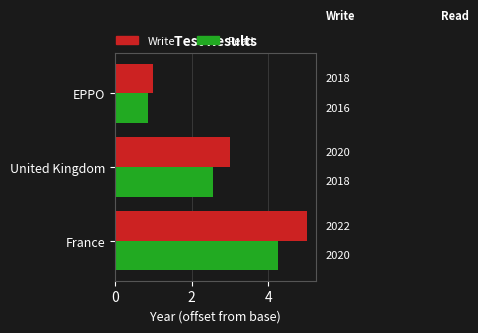

Is it true that yr_add (normalized) equals 0.8 at EPPO?

True